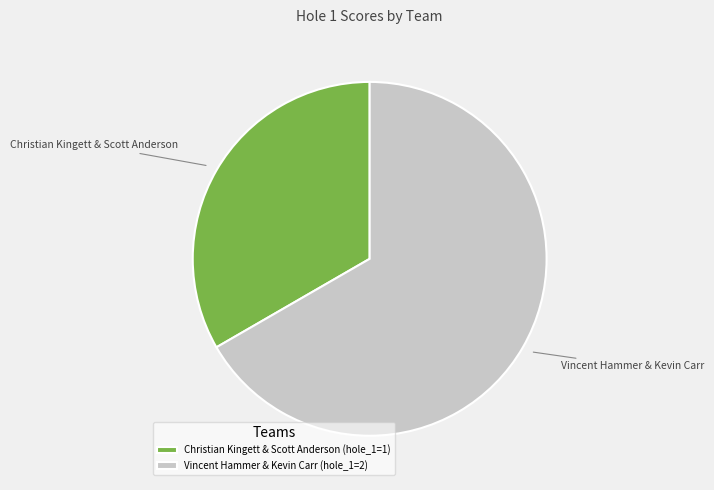

Combined, do Christian Kingett & Scott Anderson and Vincent Hammer & Kevin Carr account for over 50%?

Yes